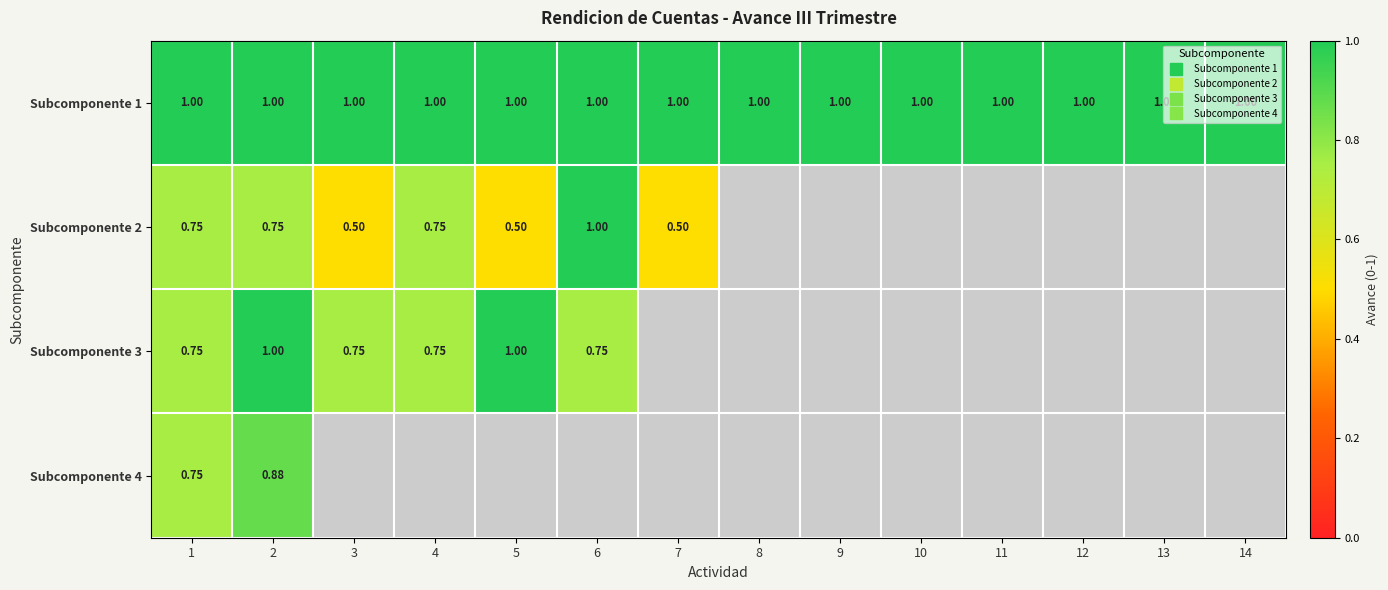

How many values in Subcomponente 2 are above zero?

7